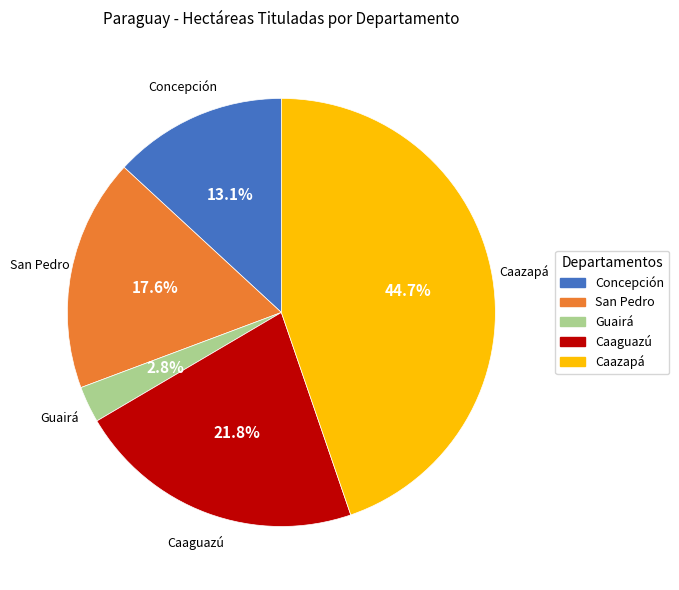

True or false: San Pedro accounts for 18% of the total.

True